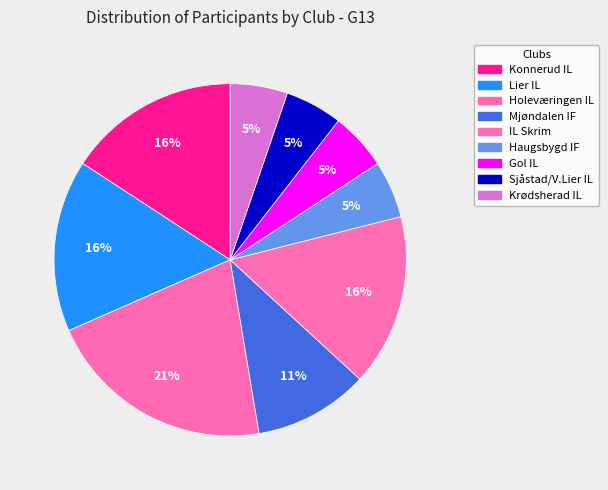

Is it true that IL Skrim is 27% of the pie?

False